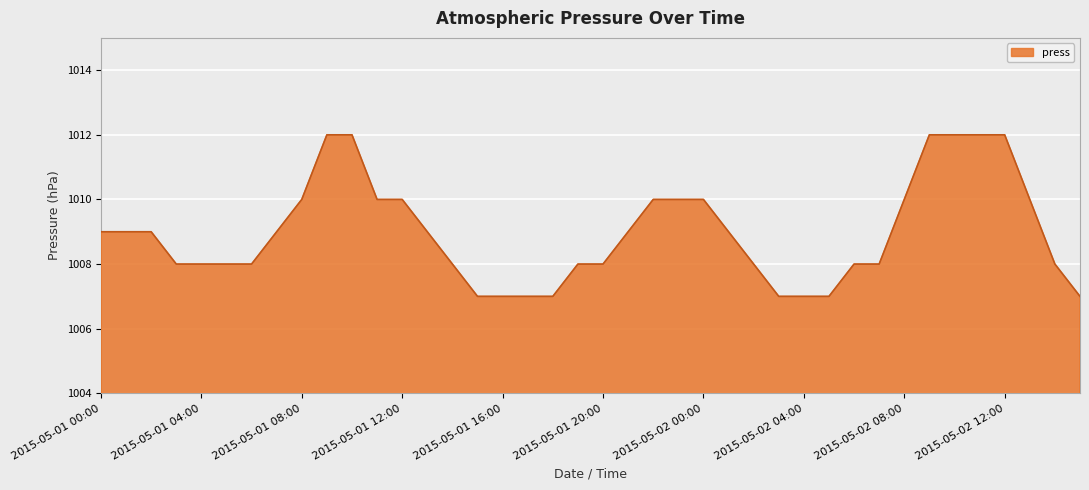

What is the smallest value displayed?

1007